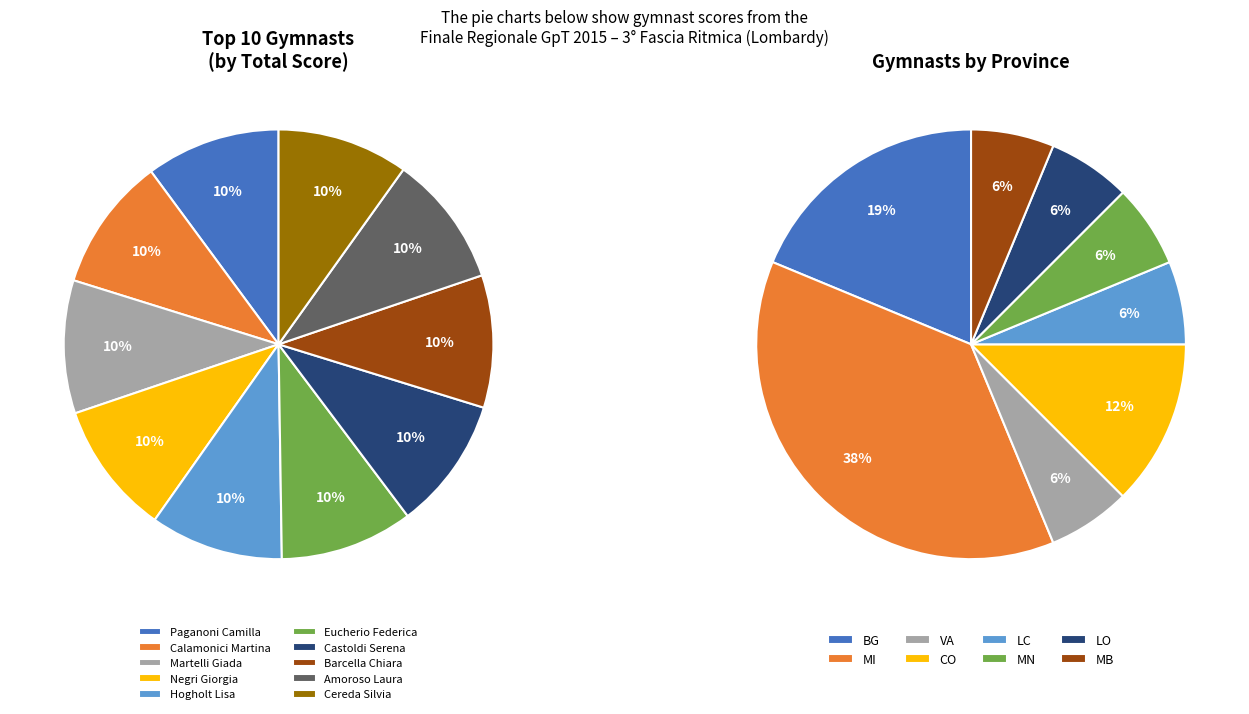

Is there a majority slice in this chart?

No